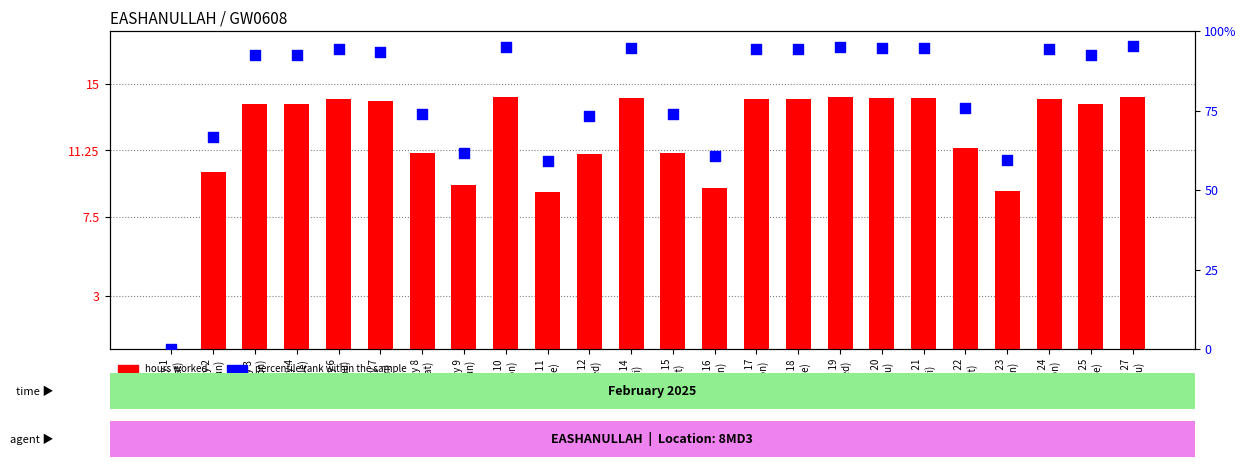

Which series has the largest Y range (max minus min)?

percentile rank within the sample